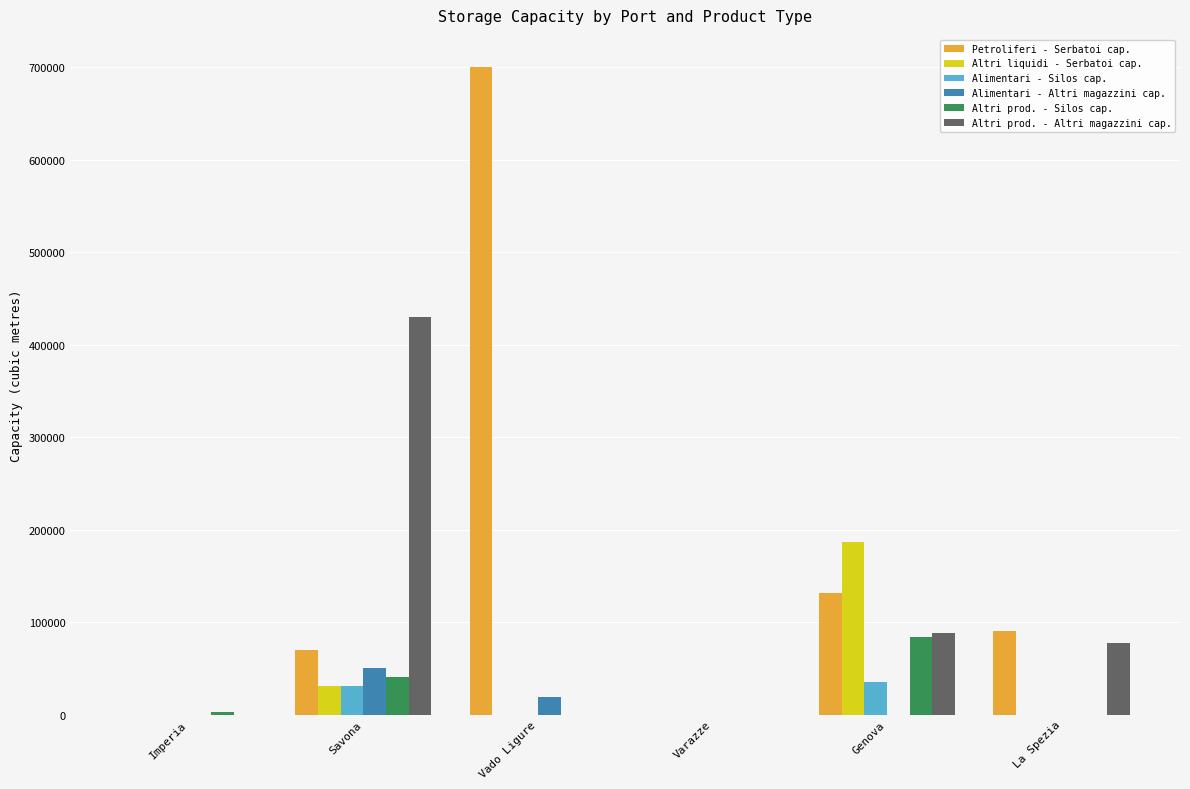

Is it true that Alimentari - Altri magazzini cap. equals 19500 at Vado Ligure?

True